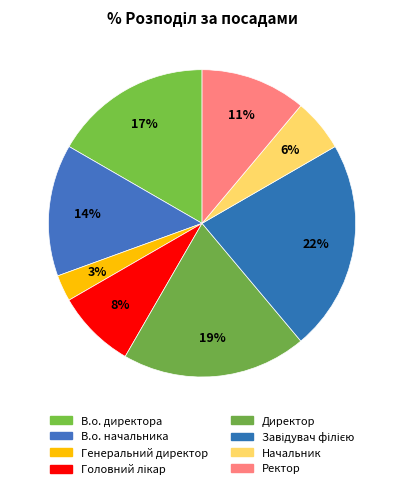

Is Начальник the majority of the pie?

No